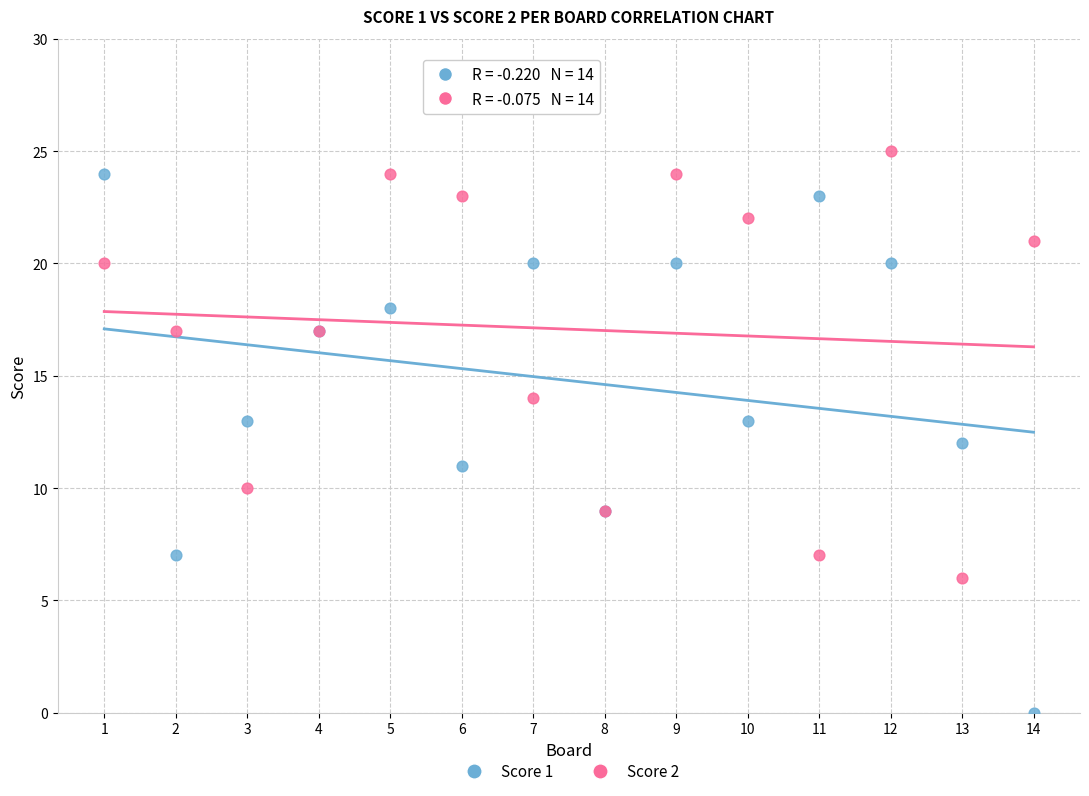

In the Score 2 series, what Y value is closest to 15?

14